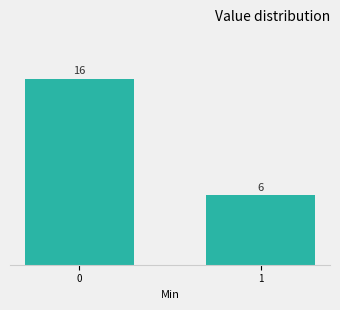

Reading left to right, what are all the values shown in this chart?

16	6